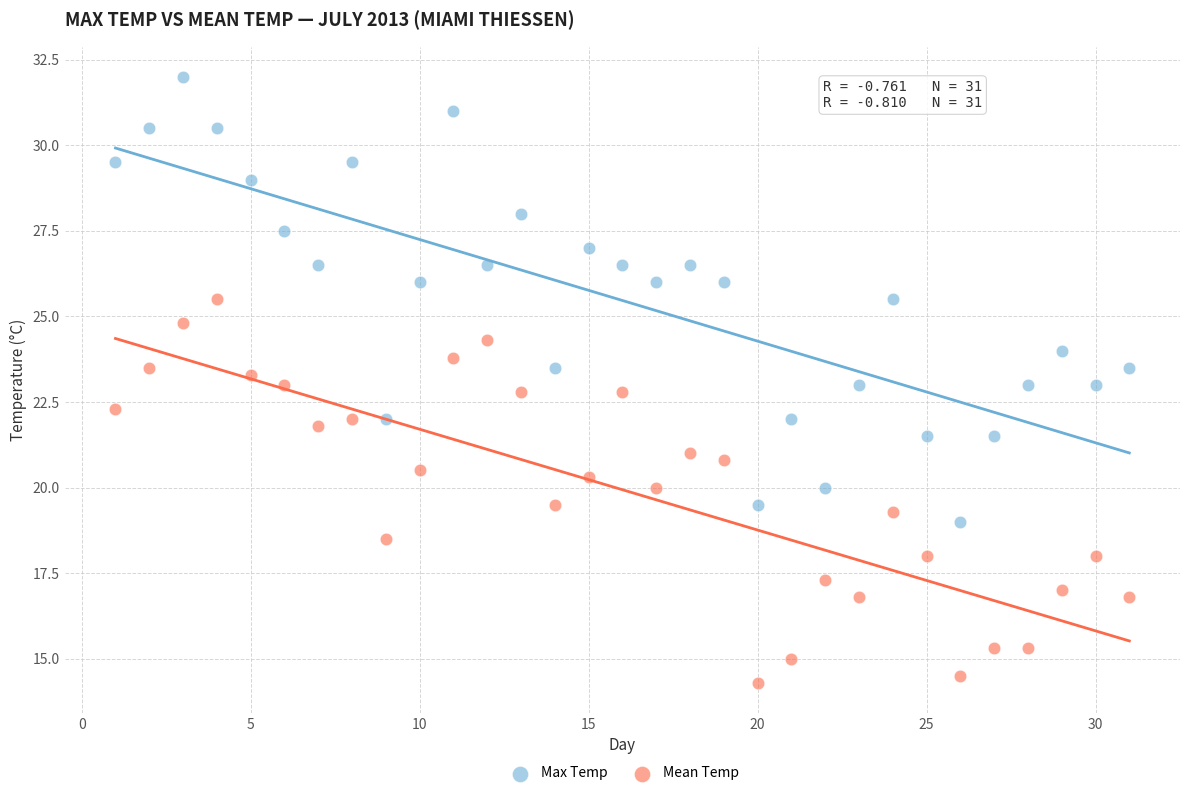

What is the X range (max minus min) for the scatter plot?

30.0